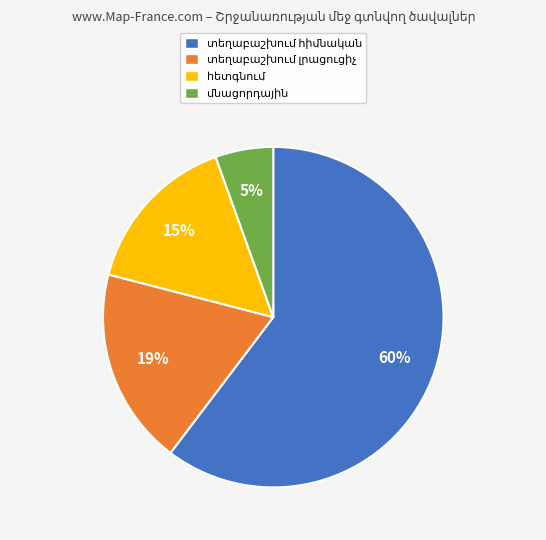

Is there any slice that represents more than half of the pie?

Yes